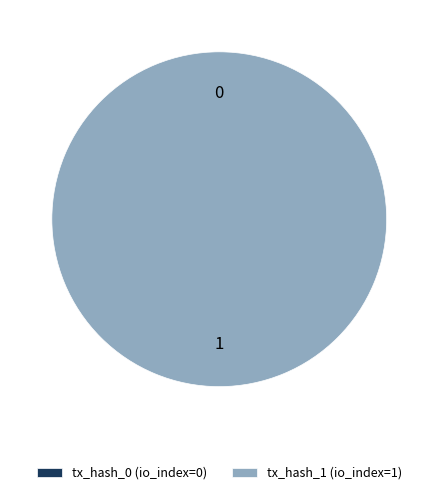

Which has a higher value, tx_hash_1 or tx_hash_0?

tx_hash_1